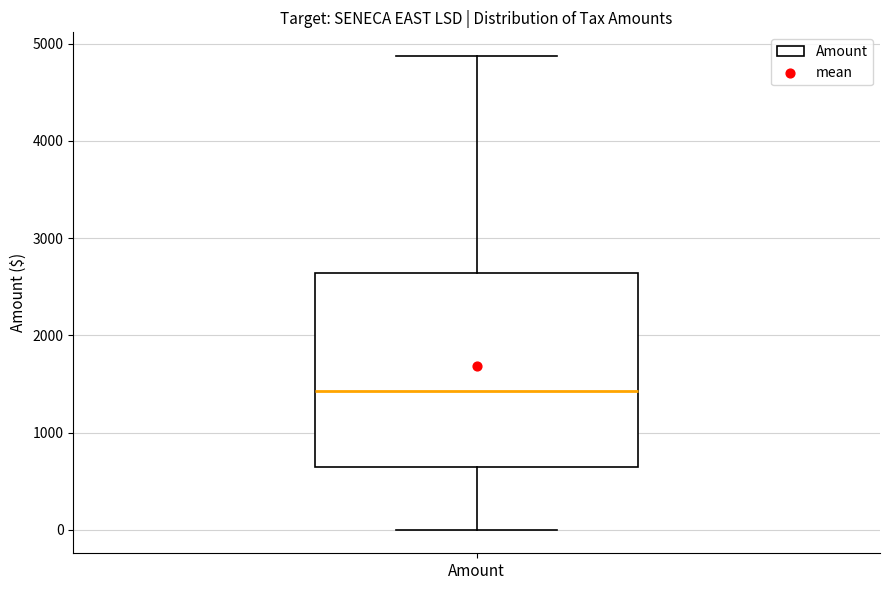

Where does the lower whisker of the box for Amount end on the y-axis? The values are not printed on the chart, so give them approximately, as read against the axis.

0